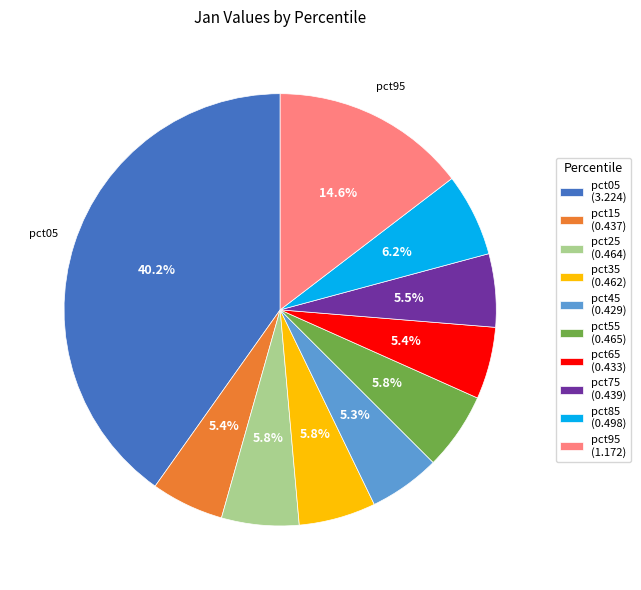

What portion of the pie excludes pct45?

94.7%